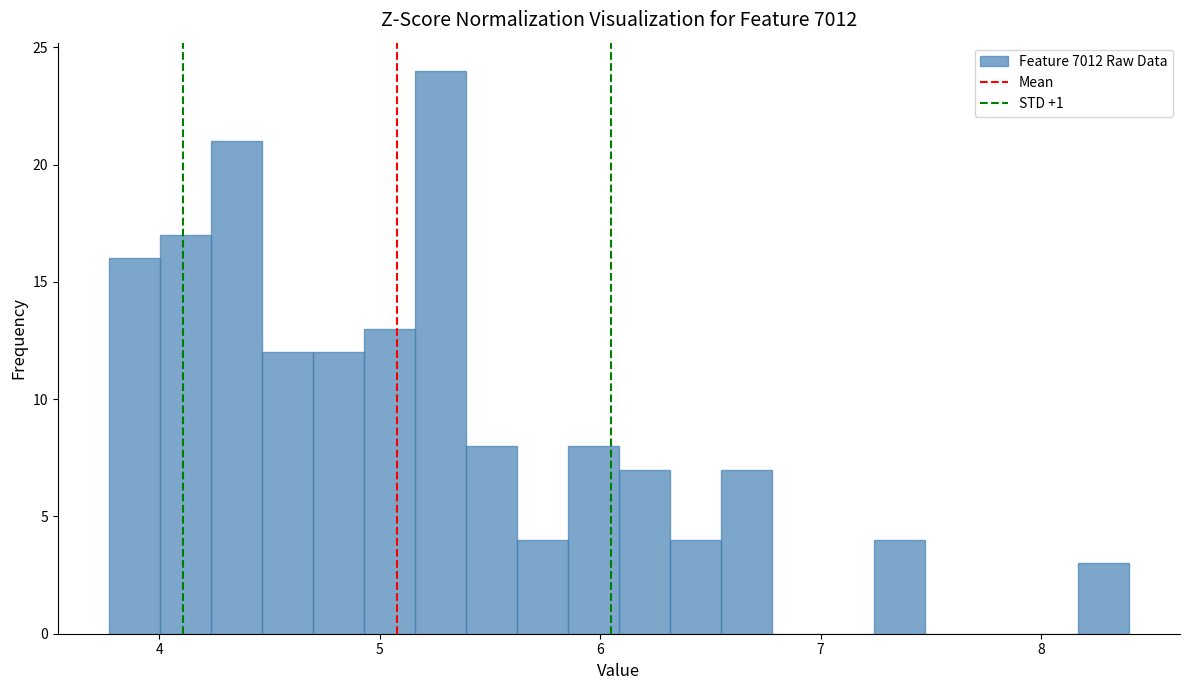

Around what value on the x-axis is the tallest bar? Give the approximate position of its centre, as read against the axis.

5.3